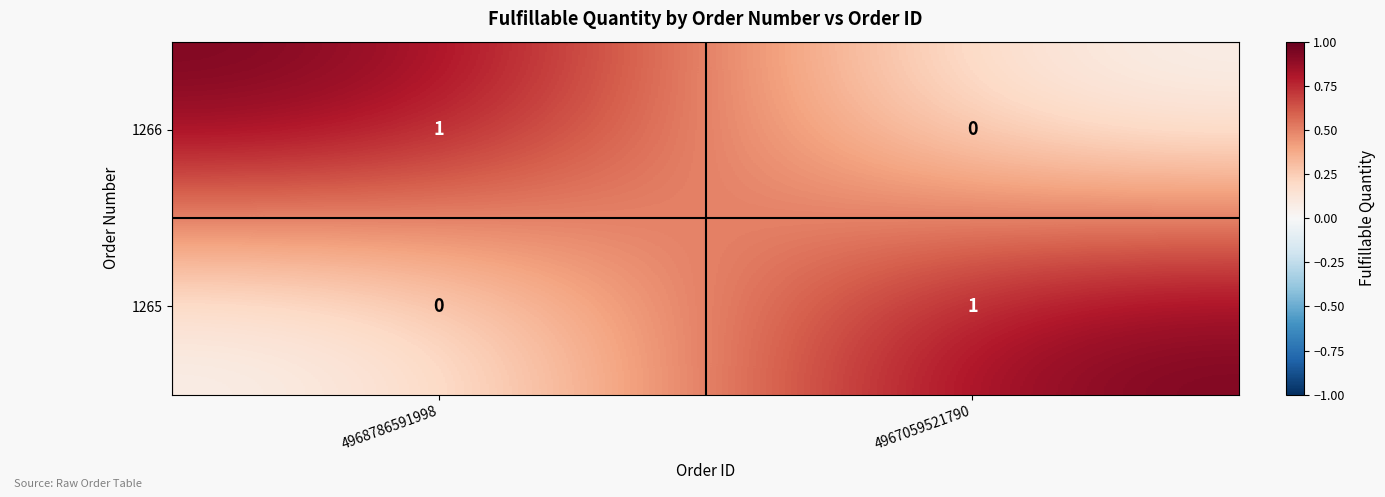

True or false: 1265 has a value of 1 at 4967059521790.

True